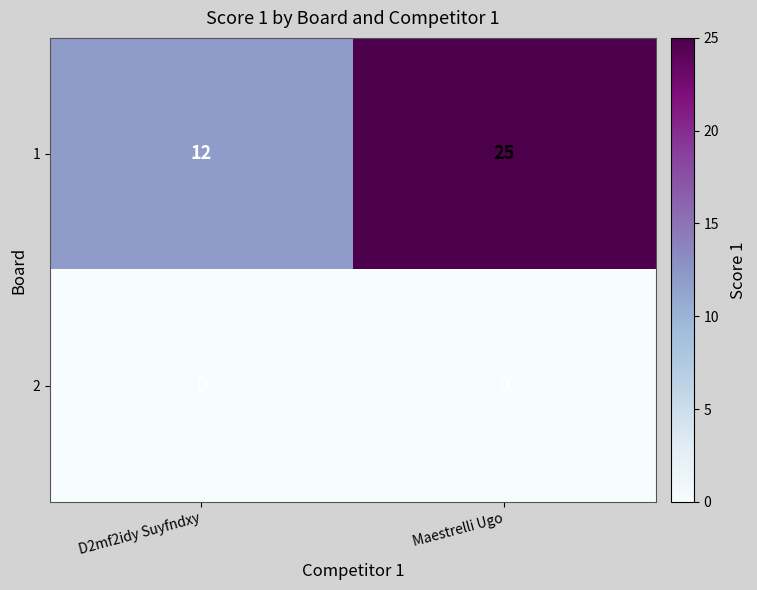

Count the number of categories in the chart.

2